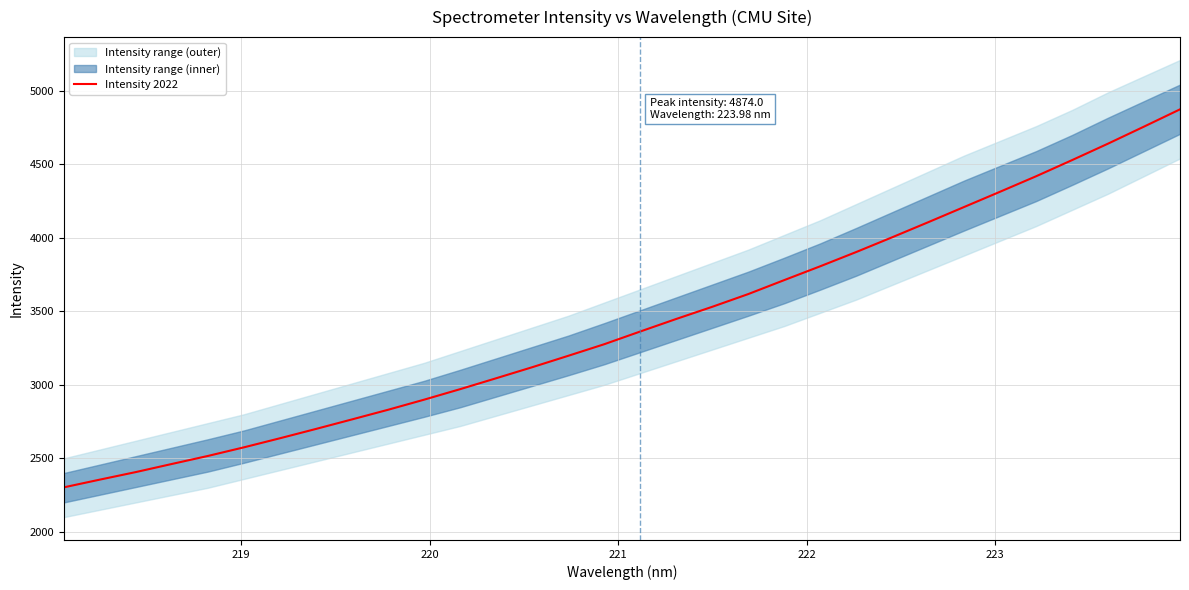

What is the highest value of the Intensity 2022 series?

4874.0